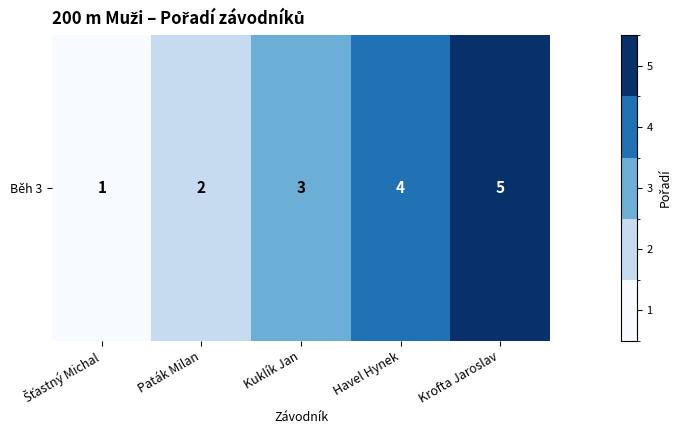

Which has a higher value, Paták Milan or Kuklík Jan?

Kuklík Jan